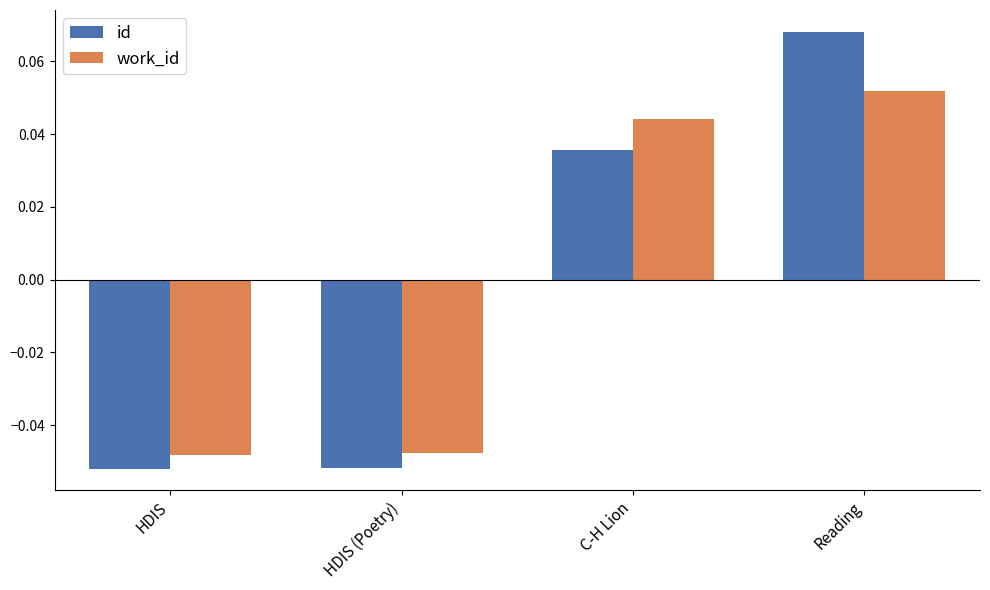

List the series in order of their peak value, lowest first.

work_id, id